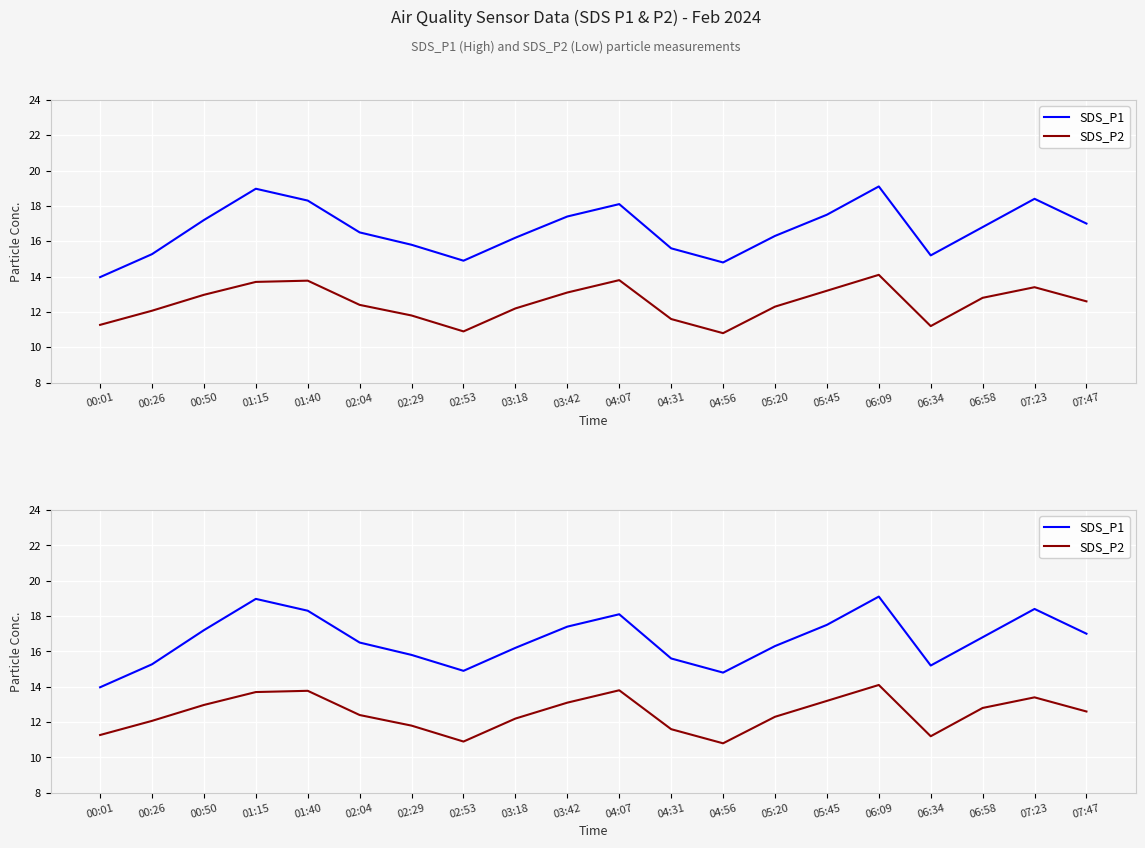

Reading right to left, extract all data points from this chart.

SDS_P1: 07:47=17.0	07:23=18.4	06:58=16.8	06:34=15.2	06:09=19.1	05:45=17.5	05:20=16.3	04:56=14.8	04:31=15.6	04:07=18.1	03:42=17.4	03:18=16.2	02:53=14.9	02:29=15.8	02:04=16.5	01:40=18.3	01:15=19.0	00:50=17.2	00:26=15.3	00:01=14.0
SDS_P2: 07:47=12.6	07:23=13.4	06:58=12.8	06:34=11.2	06:09=14.1	05:45=13.2	05:20=12.3	04:56=10.8	04:31=11.6	04:07=13.8	03:42=13.1	03:18=12.2	02:53=10.9	02:29=11.8	02:04=12.4	01:40=13.8	01:15=13.7	00:50=13.0	00:26=12.1	00:01=11.3